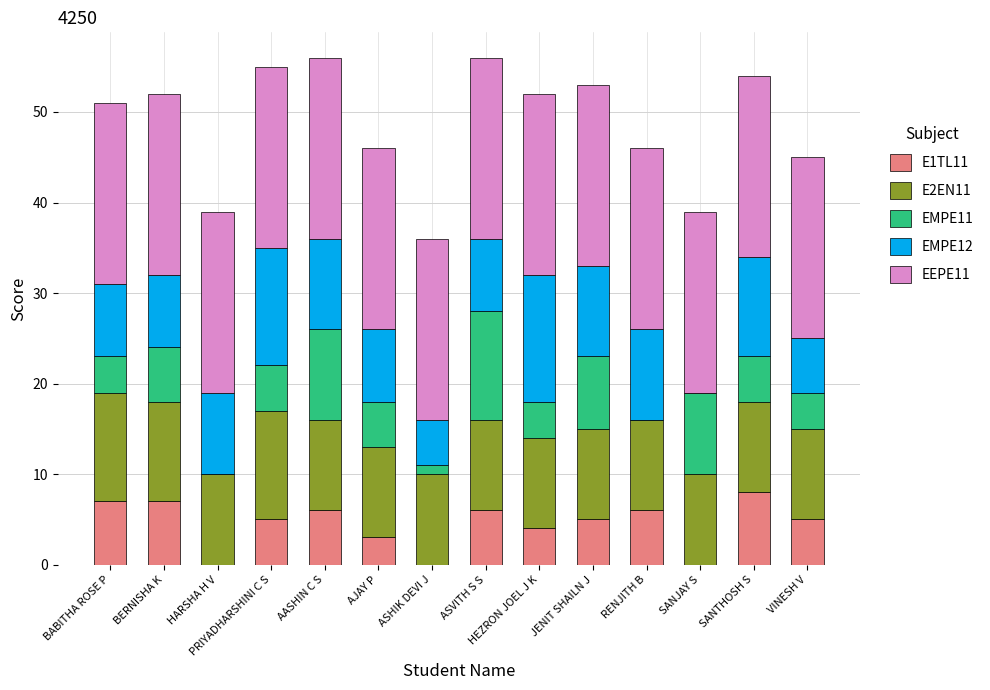

True or false: E1TL11 has a value of 2 at HEZRON JOEL J K.

False